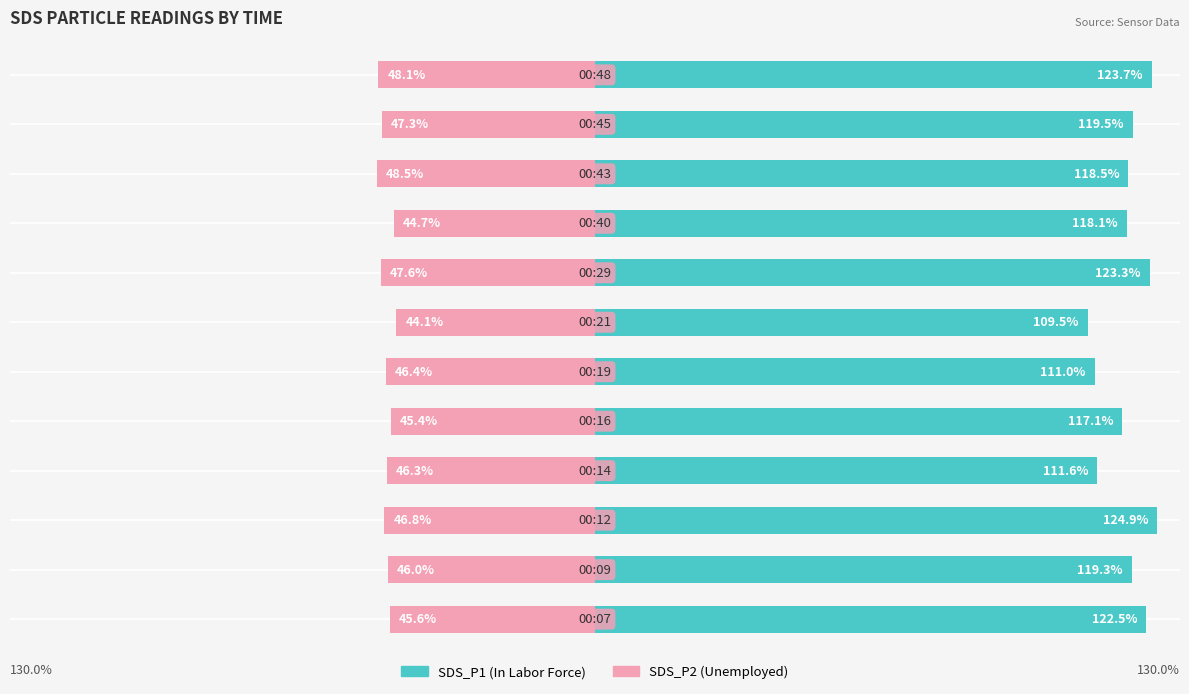

Does the chart contain stacked bars?

No